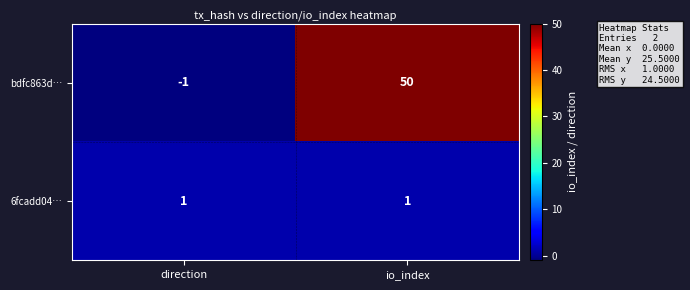

Reading right to left, list all the values displayed in this chart.

bdfc863d…: 50	-1
6fcadd04…: 1	1